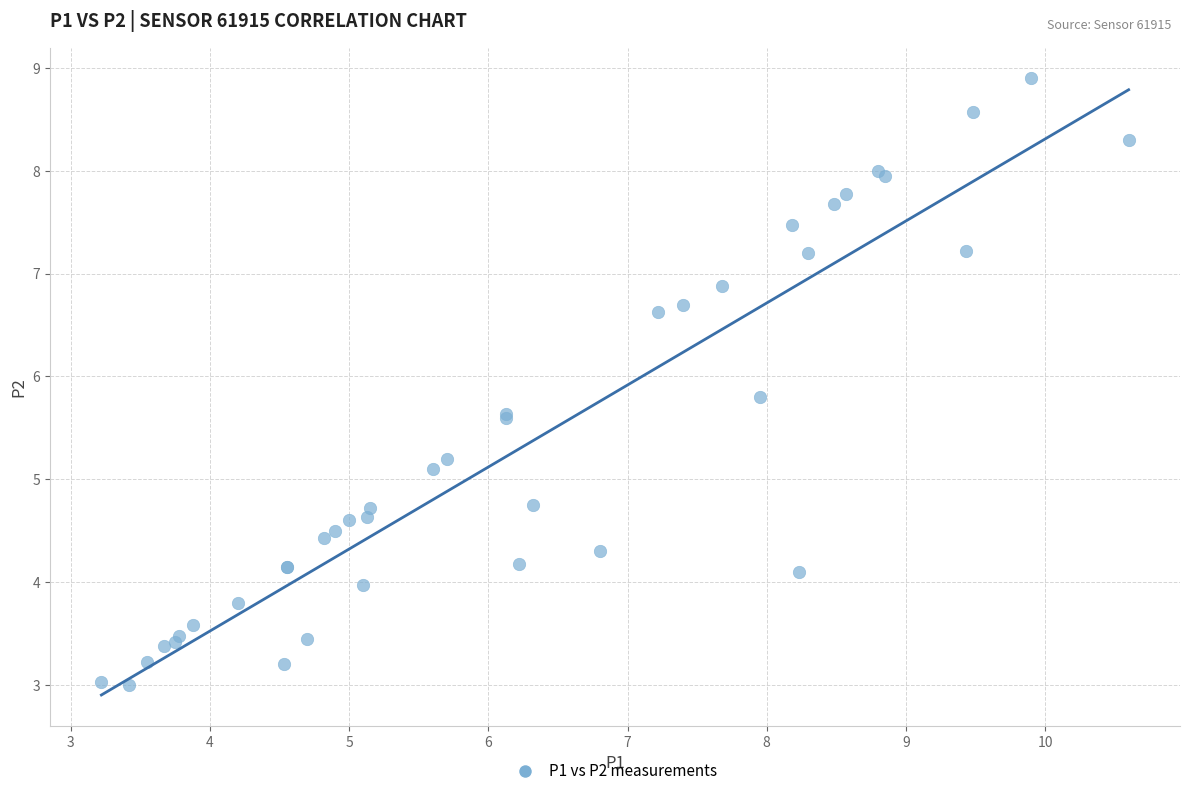

What Y value in the scatter plot is closest to 5?

5.1